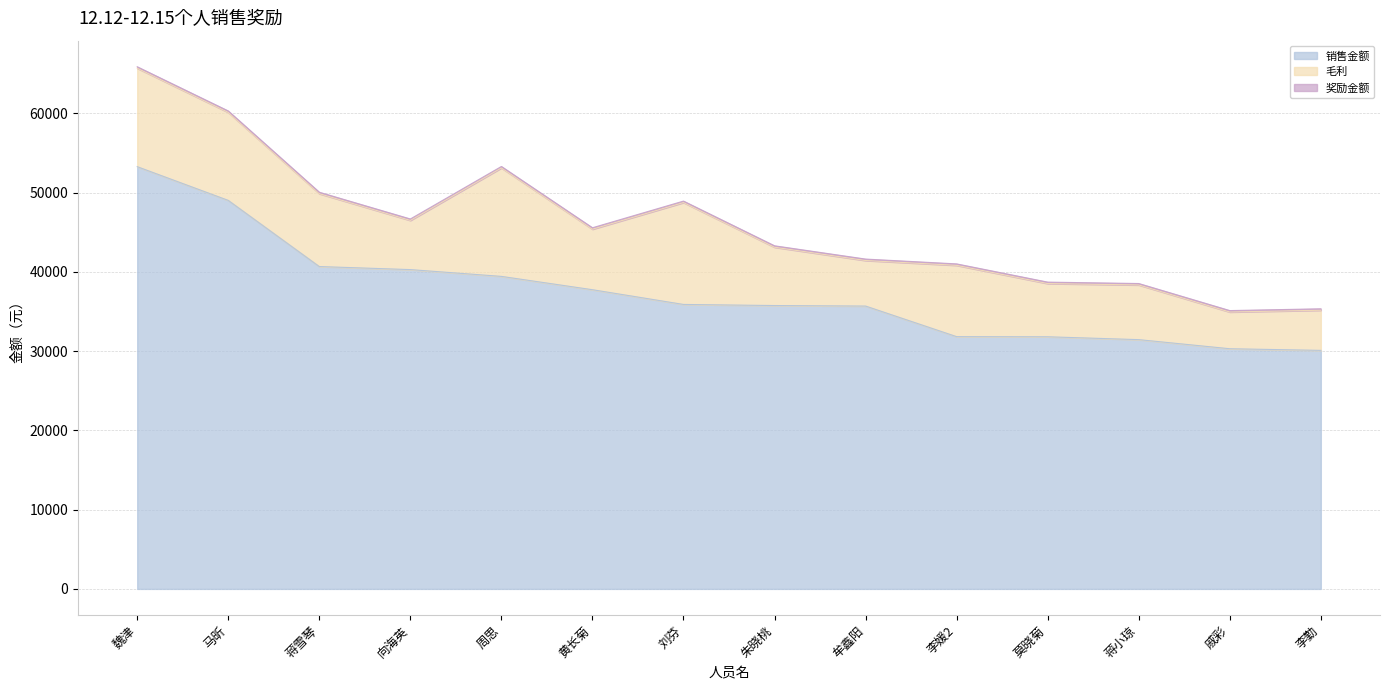

Which series has the widest spread of values?

销售金额